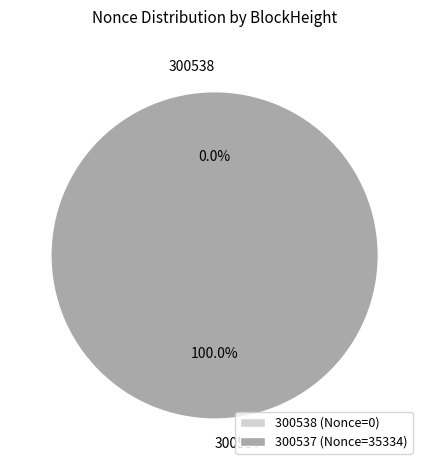

To the nearest percent, what is the average slice percentage?

50%